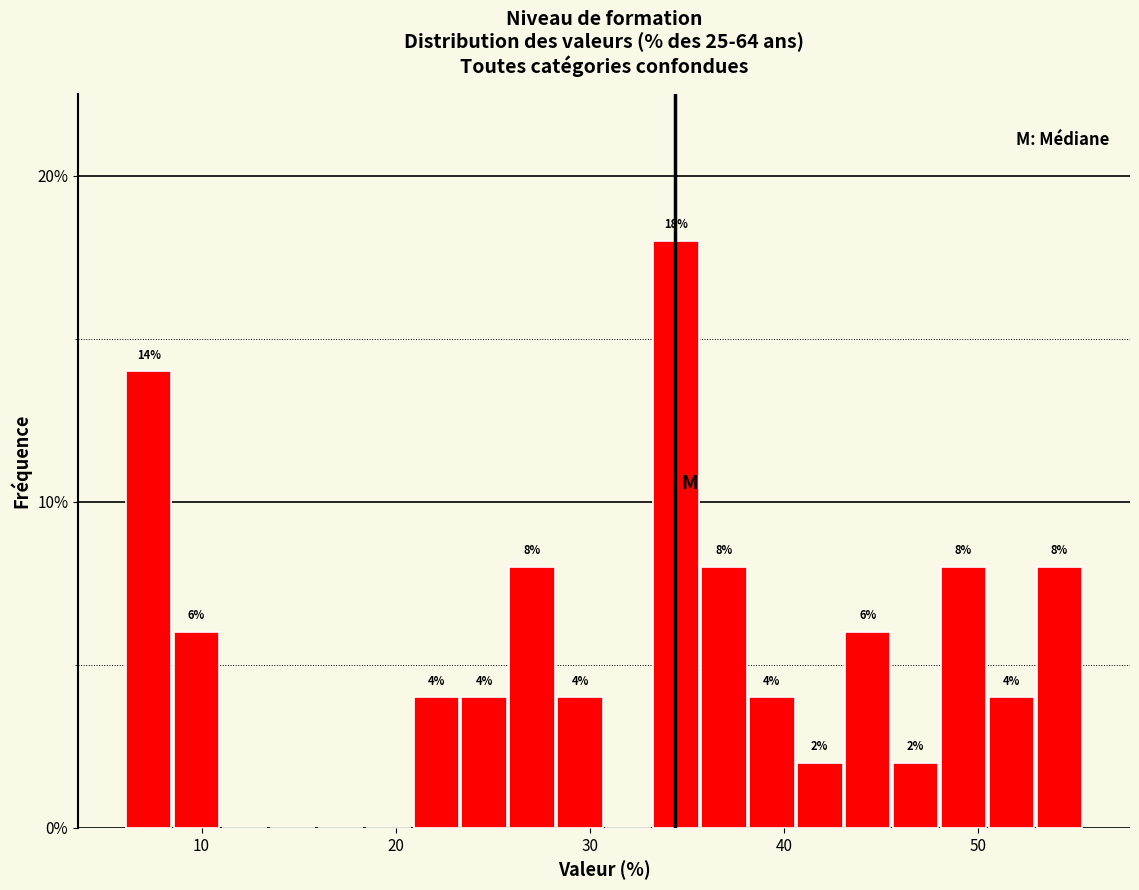

Around what value on the x-axis is the tallest bar? Give the approximate position of its centre, as read against the axis.

34